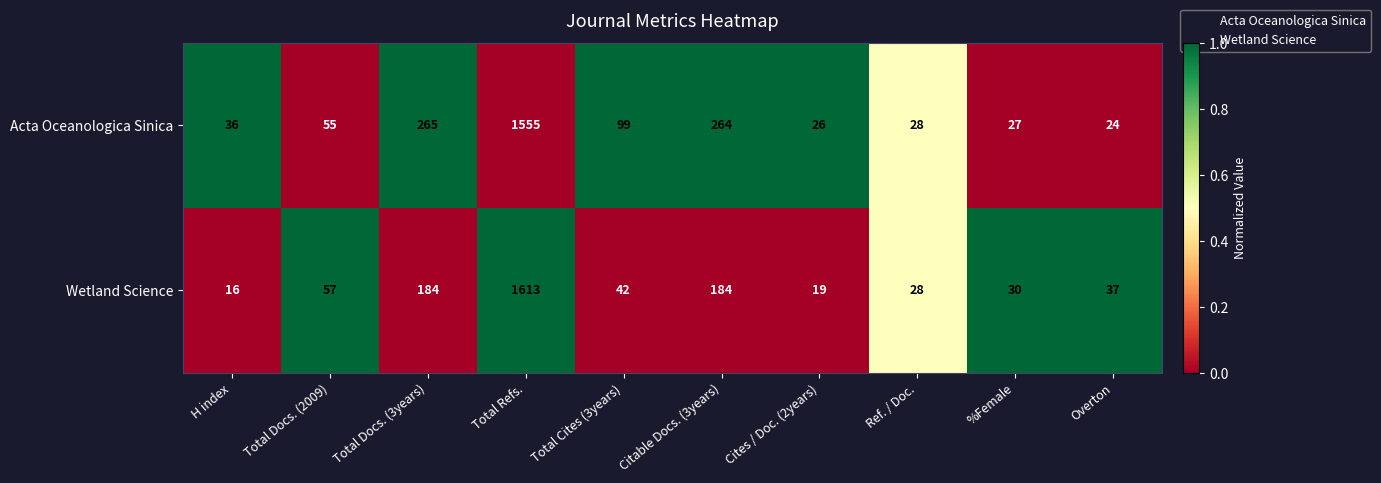

Which series has the widest spread of values?

Wetland Science